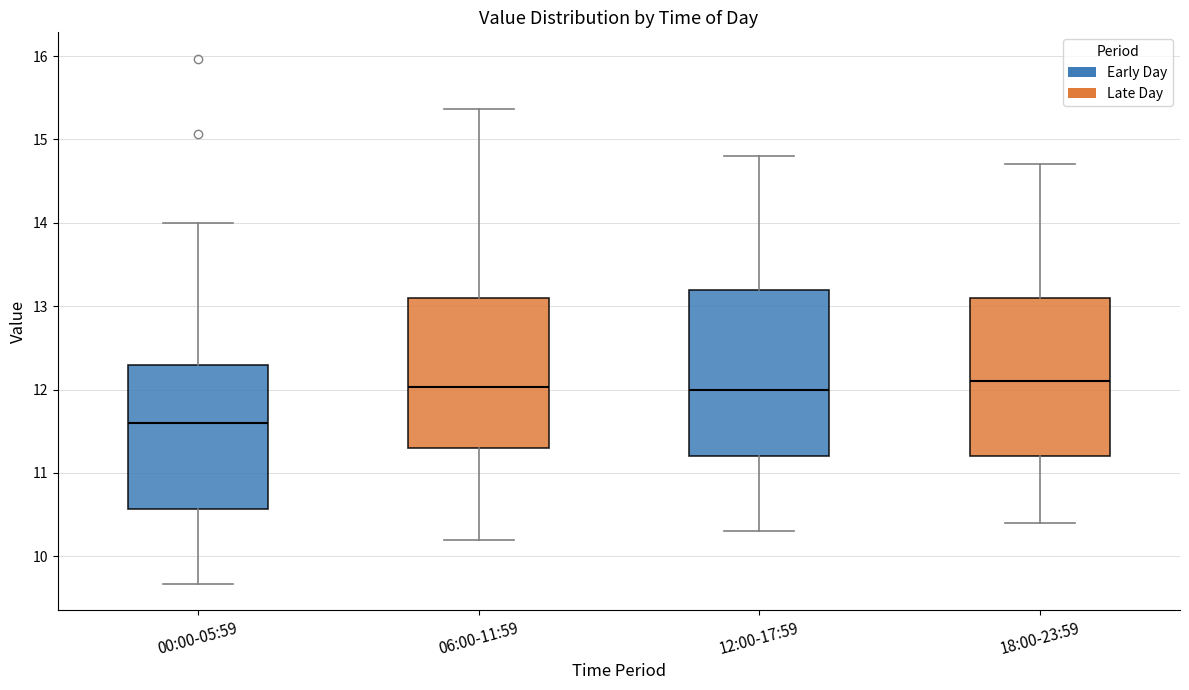

Reading left to right, transcribe this box plot: for each box, give where its median line is, the range the box spans, and where its two whiskers end, as read against the y-axis. The values are not printed on the chart, so give them approximately, as read against the axis.

00:00-05:59: median 11.6, box 10.6 to 12.3, whiskers 9.7 to 14.0
06:00-11:59: median 12.0, box 11.3 to 13.1, whiskers 10.2 to 15.4
12:00-17:59: median 12.0, box 11.2 to 13.2, whiskers 10.3 to 14.8
18:00-23:59: median 12.1, box 11.2 to 13.1, whiskers 10.4 to 14.7